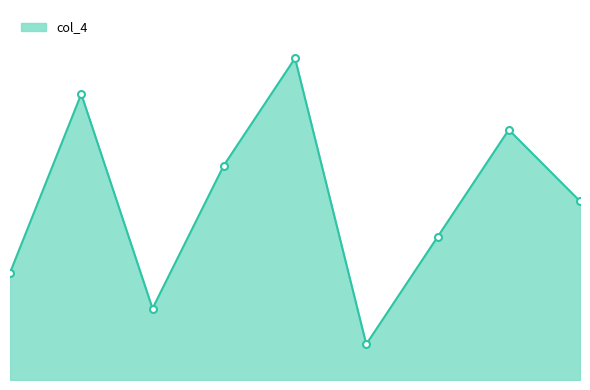

Which category has the lowest value across all series?

7